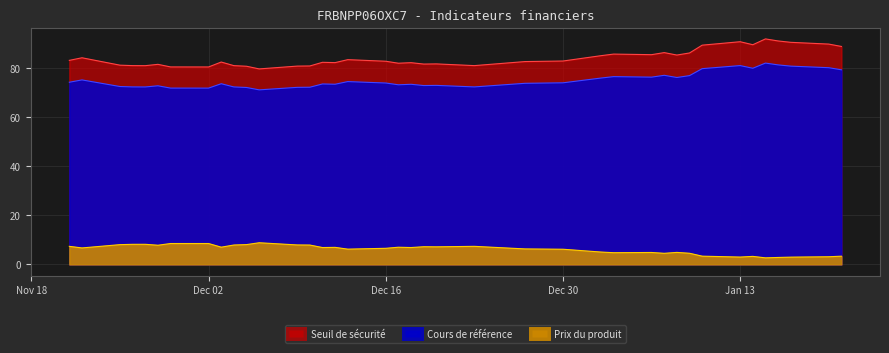

Reading right to left, what are all the values shown in this chart?

Prix du produit: 38=7.4	37=6.7	36=8.1	35=8.2	34=8.2	33=7.8	32=8.5	31=8.5	30=7.0	29=7.9	28=8.1	27=8.8	26=7.9	25=7.9	24=6.9	23=7.0	22=6.2	21=6.6	20=7.0	19=6.9	18=7.2	17=7.2	16=7.4	15=6.3	14=6.2	13=5.0	12=4.8	11=4.9	10=4.5	9=4.9	8=4.5	7=3.4	6=3.0	5=3.3	4=2.7	3=2.8	2=3.0	1=3.1	0=3.4
Seuil de sécurité: 38=83.1	37=84.2	36=81.2	35=81.0	34=81.0	33=81.5	32=80.5	31=80.5	30=82.5	29=81.0	28=80.7	27=79.7	26=80.8	25=80.9	24=82.3	23=82.2	22=83.4	21=82.8	20=82.0	19=82.2	18=81.6	17=81.7	16=81.0	15=82.6	14=82.9	13=85.0	12=85.7	11=85.5	10=86.3	9=85.3	8=86.2	7=89.3	6=90.7	5=89.5	4=91.9	3=91.0	2=90.5	1=89.8	0=88.8
Cours de référence: 38=74.2	37=75.2	36=72.5	35=72.3	34=72.3	33=72.8	32=71.8	31=71.8	30=73.6	29=72.3	28=72.1	27=71.1	26=72.1	25=72.2	24=73.5	23=73.4	22=74.5	21=73.9	20=73.2	19=73.4	18=72.9	17=72.9	16=72.3	15=73.8	14=74.0	13=75.9	12=76.5	11=76.3	10=77.0	9=76.2	8=76.9	7=79.8	6=81.0	5=79.9	4=82.0	3=81.3	2=80.8	1=80.2	0=79.3